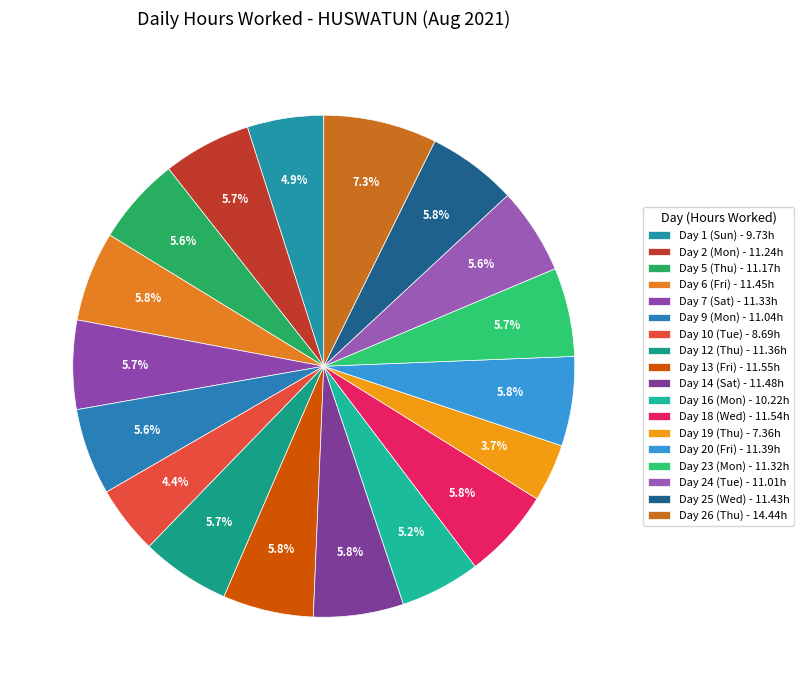

Which category has the biggest portion of the pie?

Day 26 (Thu)